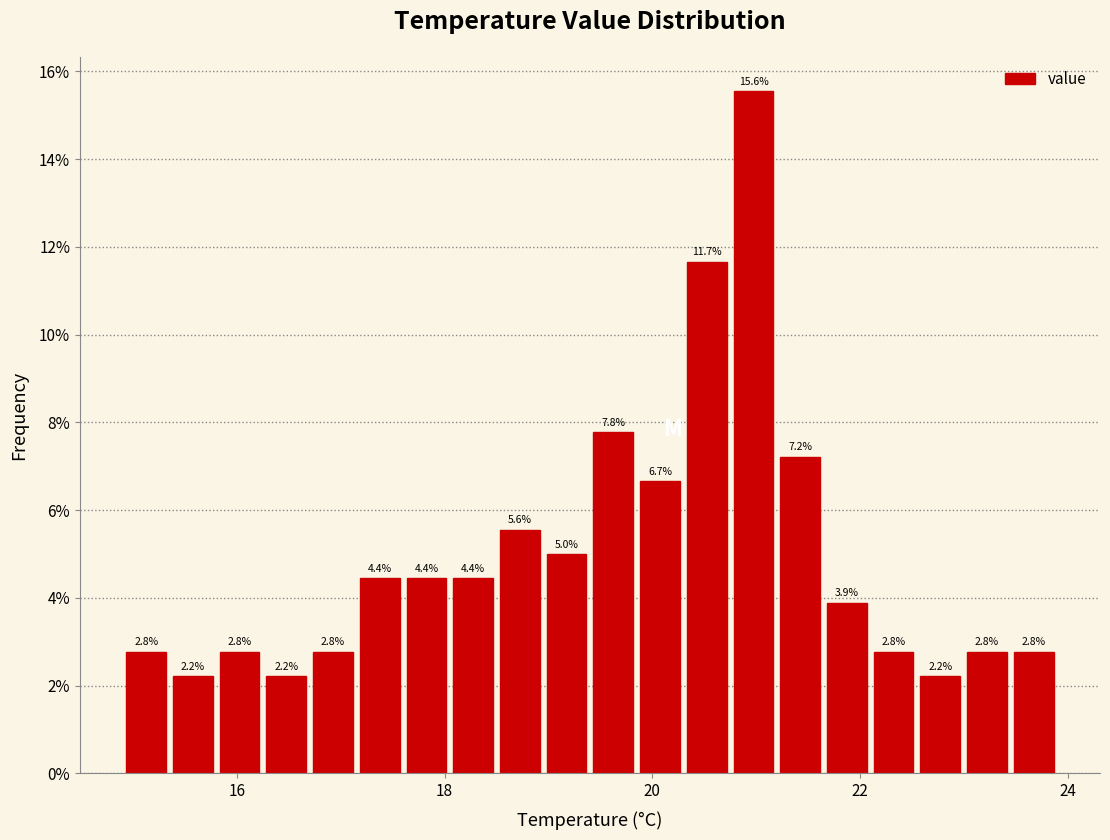

Read against the x-axis, roughly where is the centre of the tallest bar?

21.0